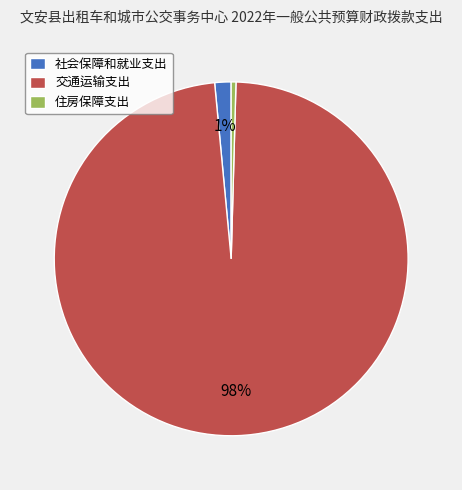

Is it true that 住房保障支出 is 12% of the pie?

False